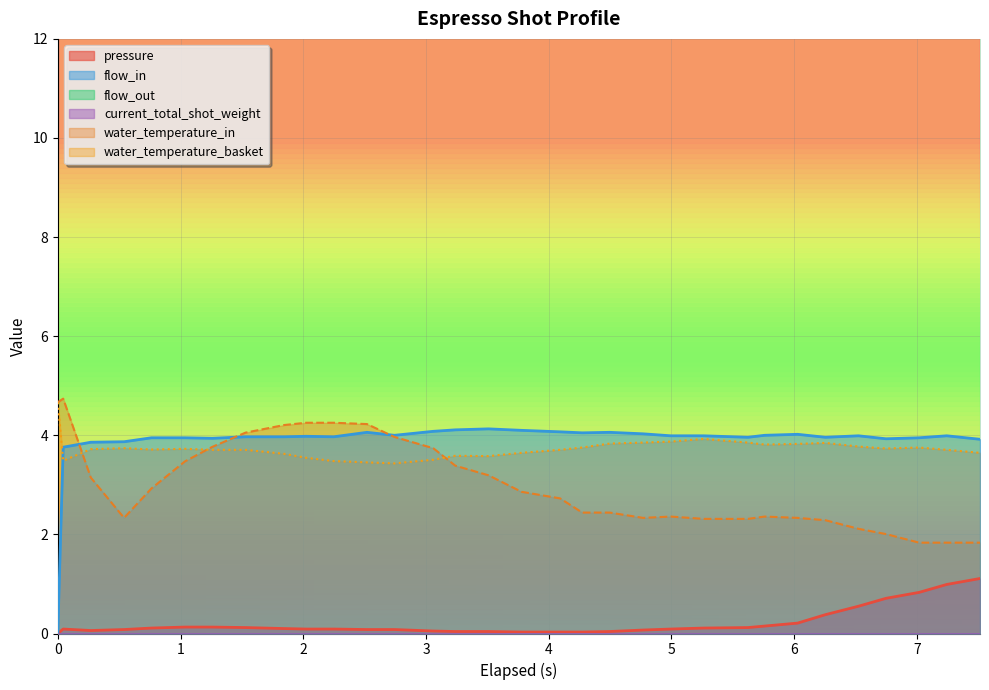

At which category does pressure reach its first local peak?

0.044